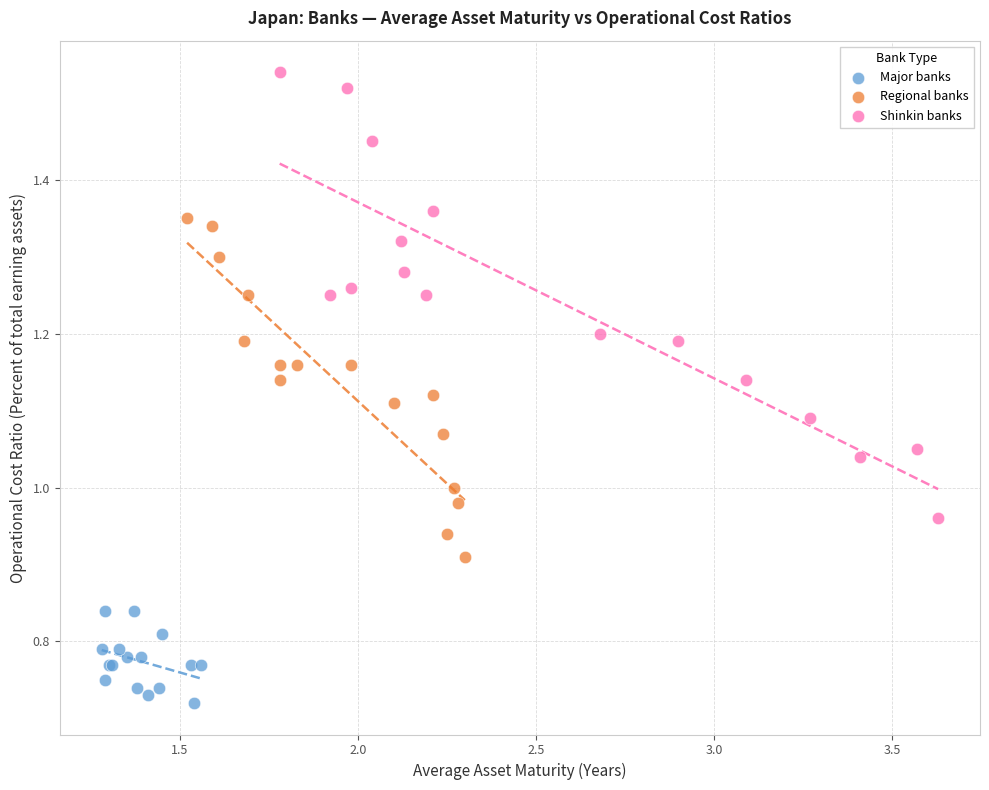

Which series has the largest Y range (max minus min)?

Shinkin banks